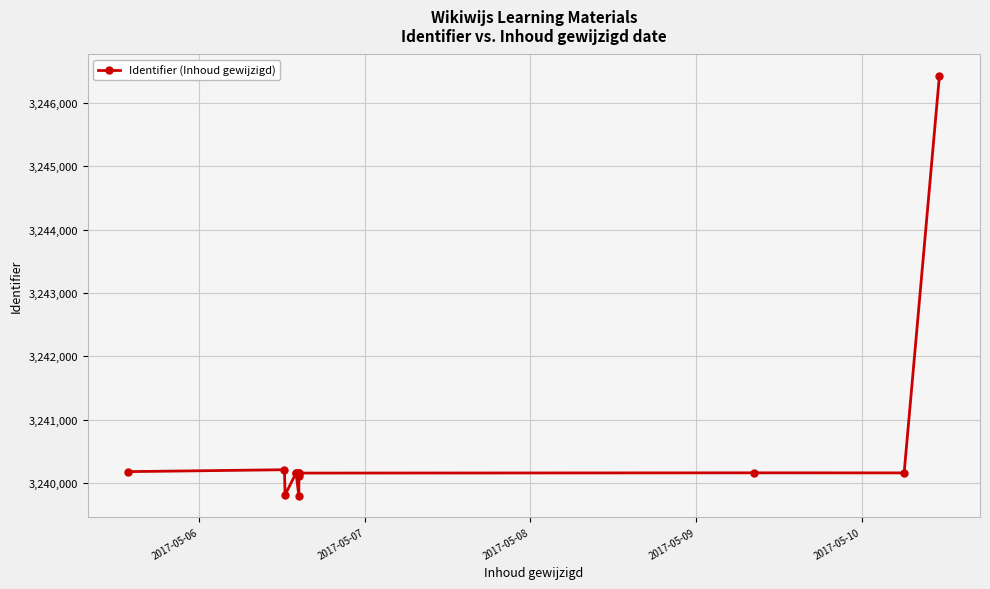

What is the greatest value displayed?

3246430